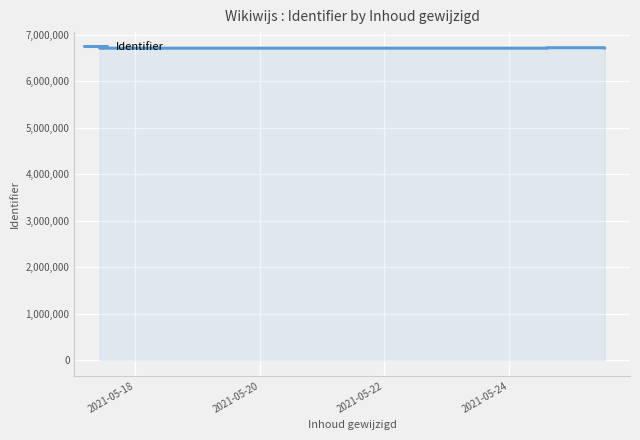

Reading left to right, extract all data points from this chart.

6713723	6713806	6713808	6713811	6713813	6713814	6723471	6723474	6723472	6713819